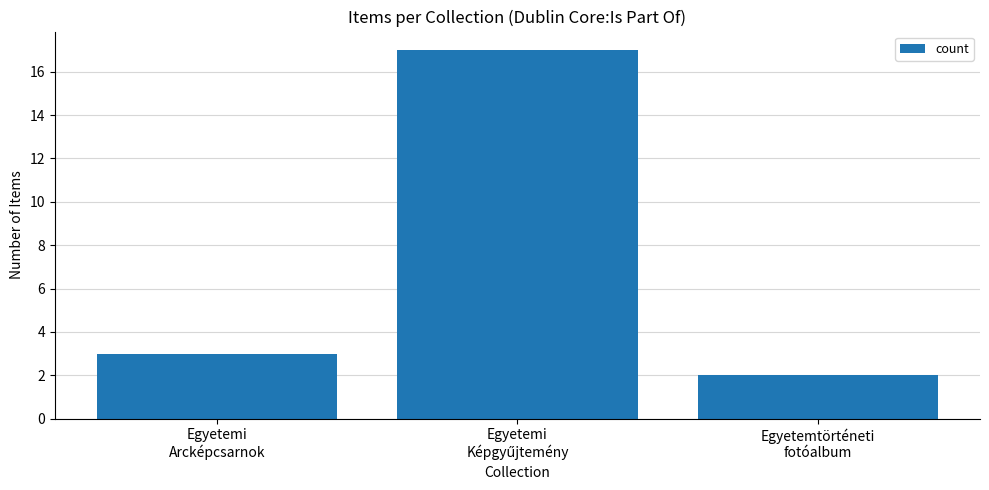

What is the value of the 1st bar from the left?

3